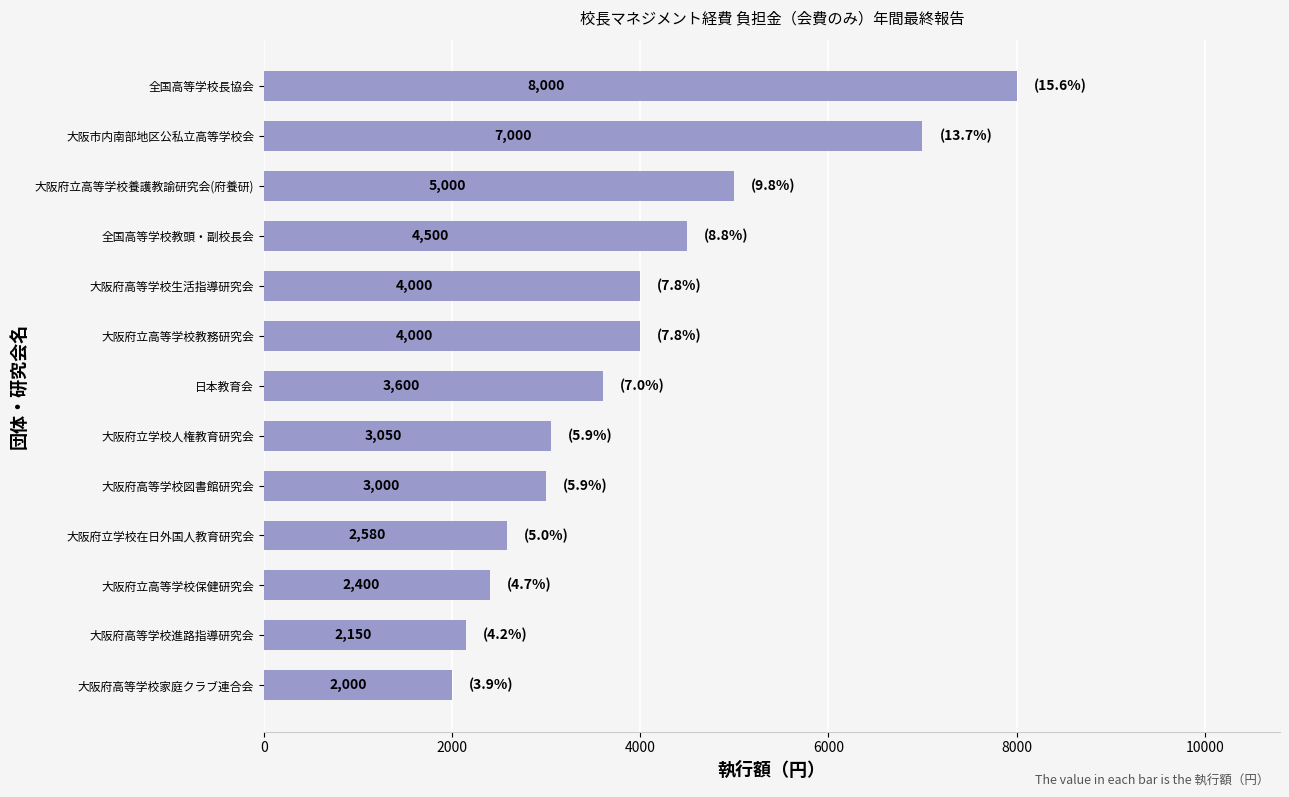

At which label is the value closest to 5000?

大阪府立高等学校養護教諭研究会(府養研)